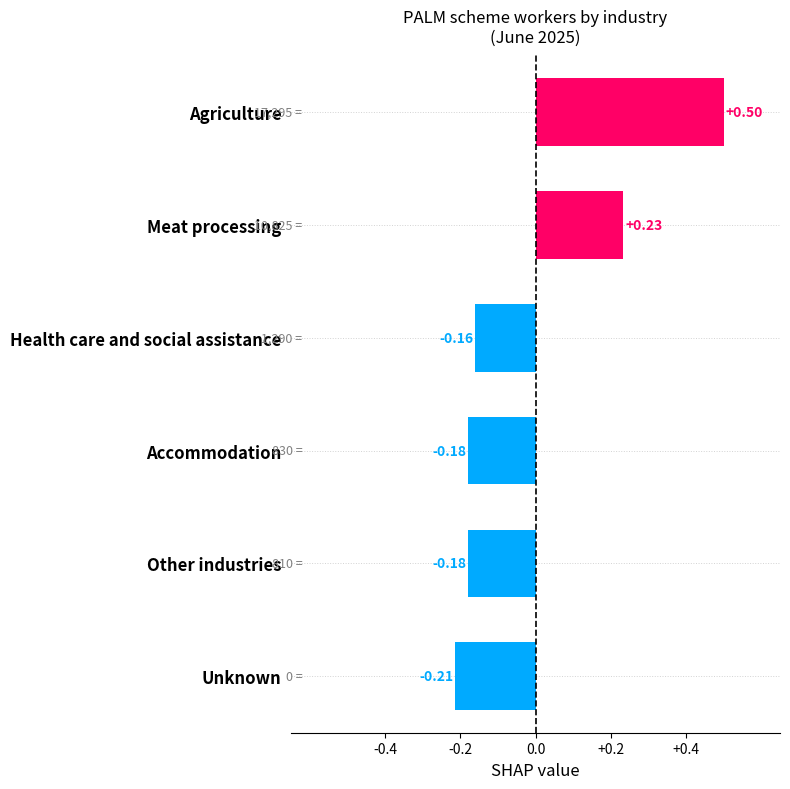

Which label corresponds to the largest value in the chart?

Agriculture